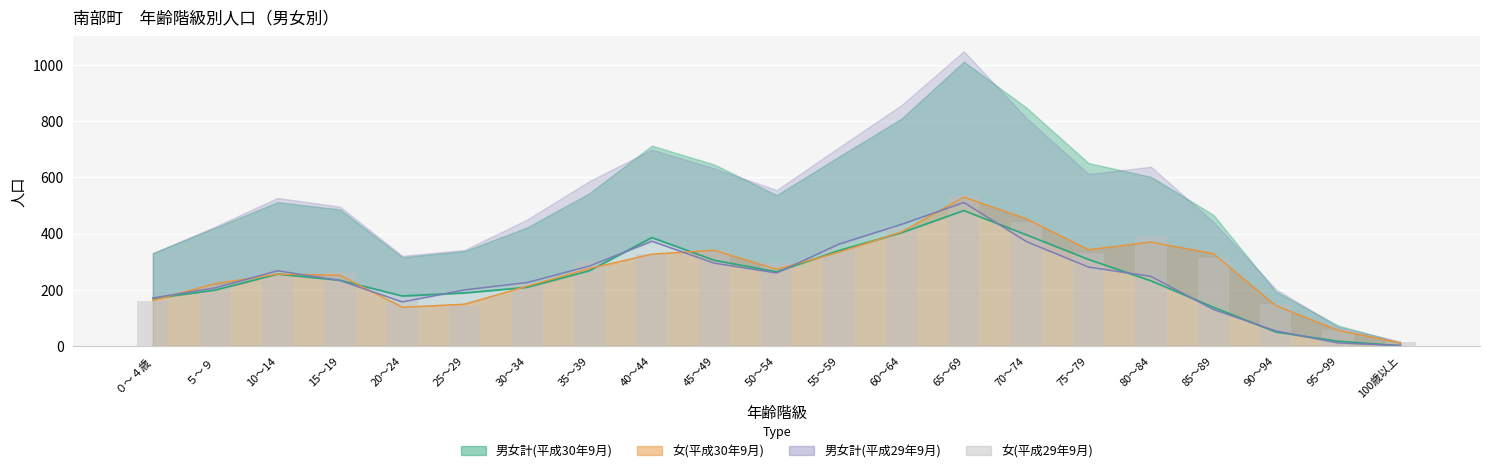

Does the chart contain stacked bars?

No